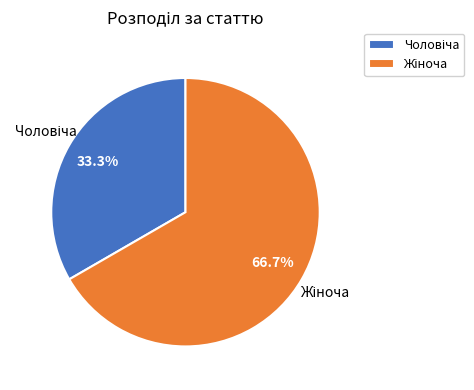

Is there any slice that represents more than half of the pie?

Yes